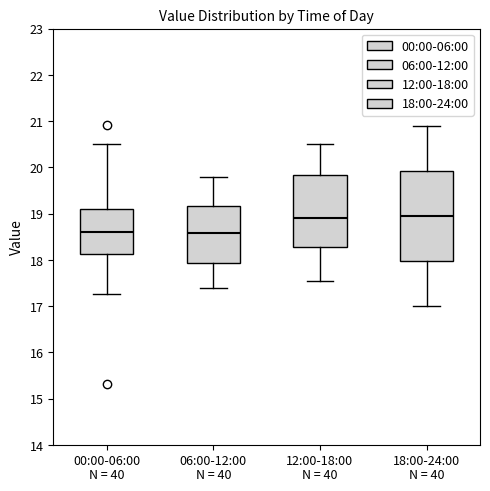

Where is the upper edge of the box for 12:00-18:00 on the y-axis? The values are not printed on the chart, so give them approximately, as read against the axis.

19.8